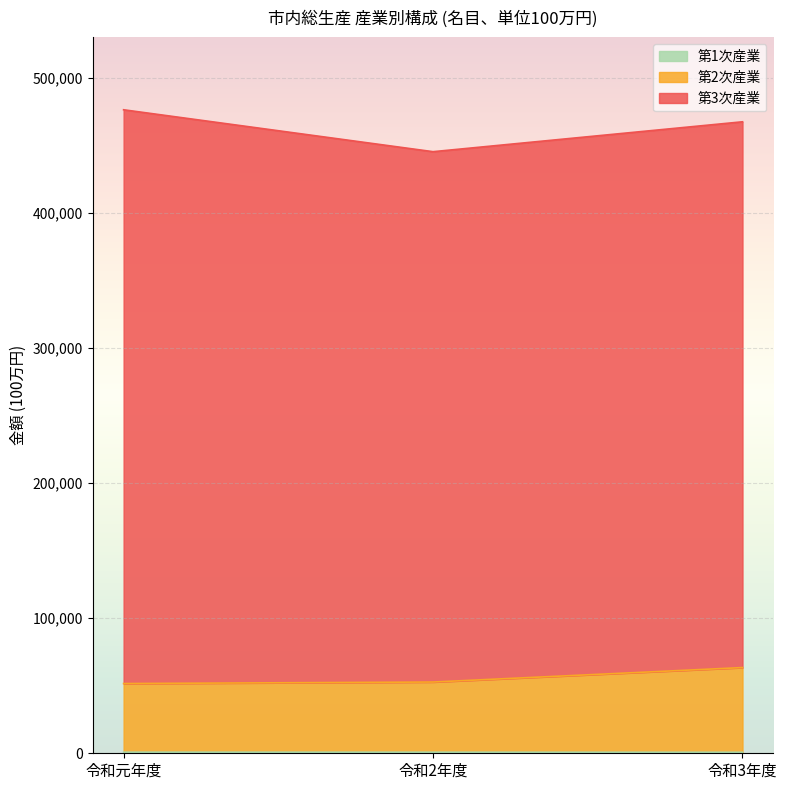

Does the chart display data point markers on the line(s)?

No